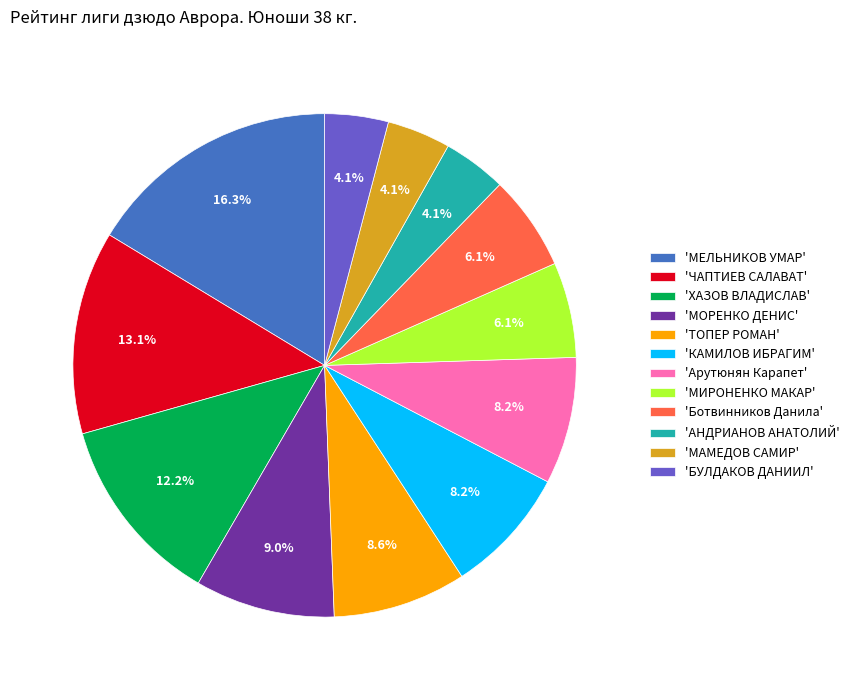

Count the number of slices in the pie.

12